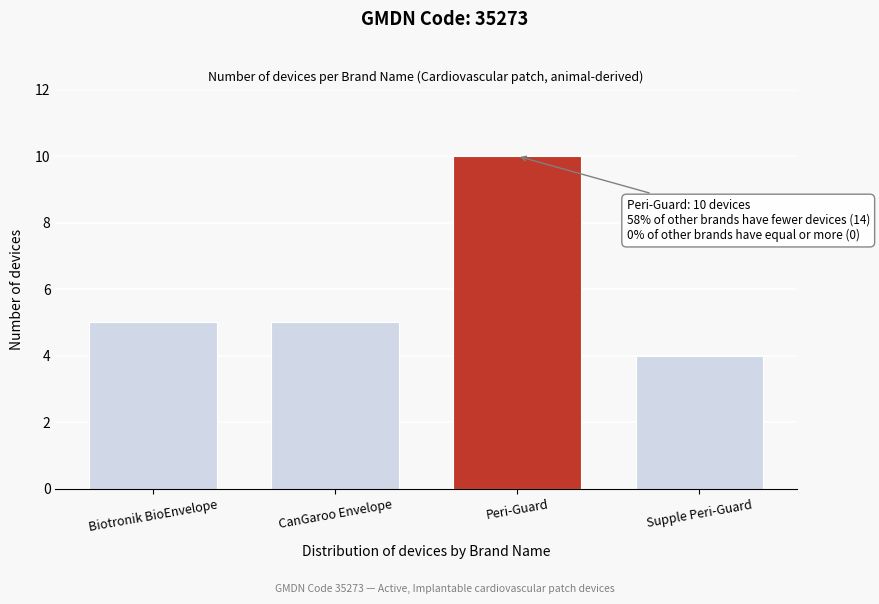

Reading left to right, list all the values displayed in this chart.

Biotronik BioEnvelope=5	CanGaroo Envelope=5	Peri-Guard=10	Supple Peri-Guard=4